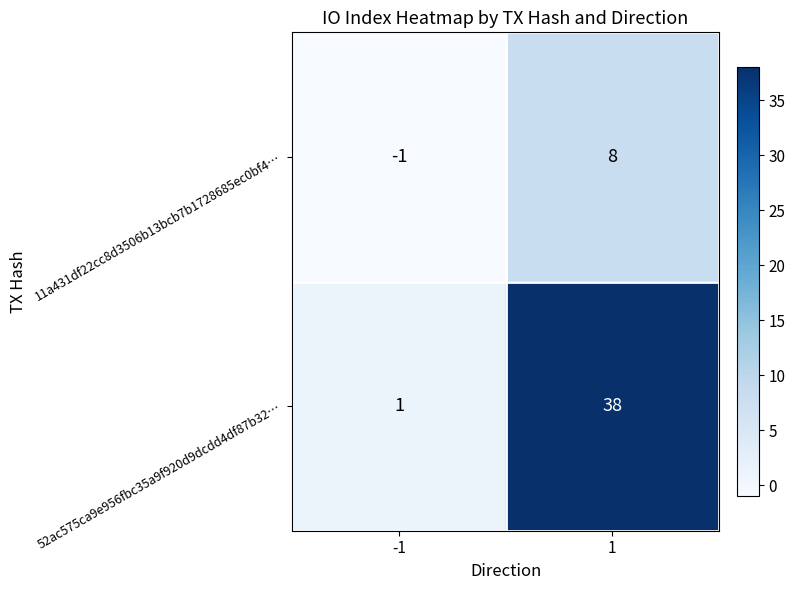

Which series has the widest spread of values?

52ac575ca9e956fbc35a9f920d9dcdd4df87b32…